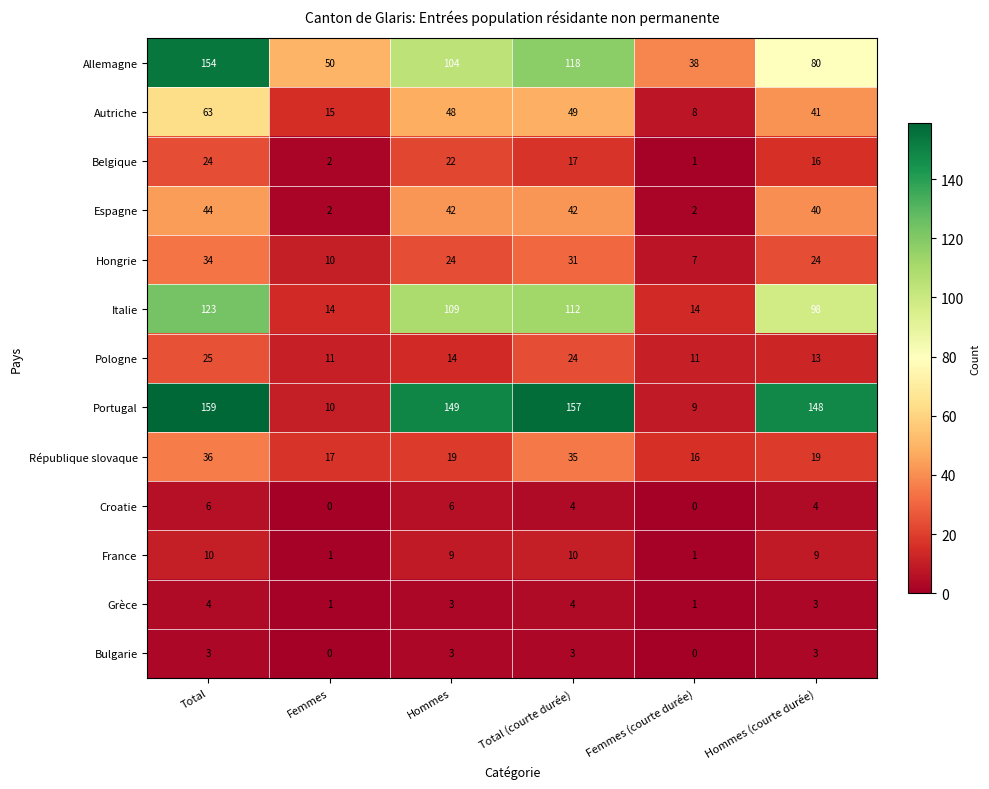

What is the difference between the maximum and minimum values in the France series?

9